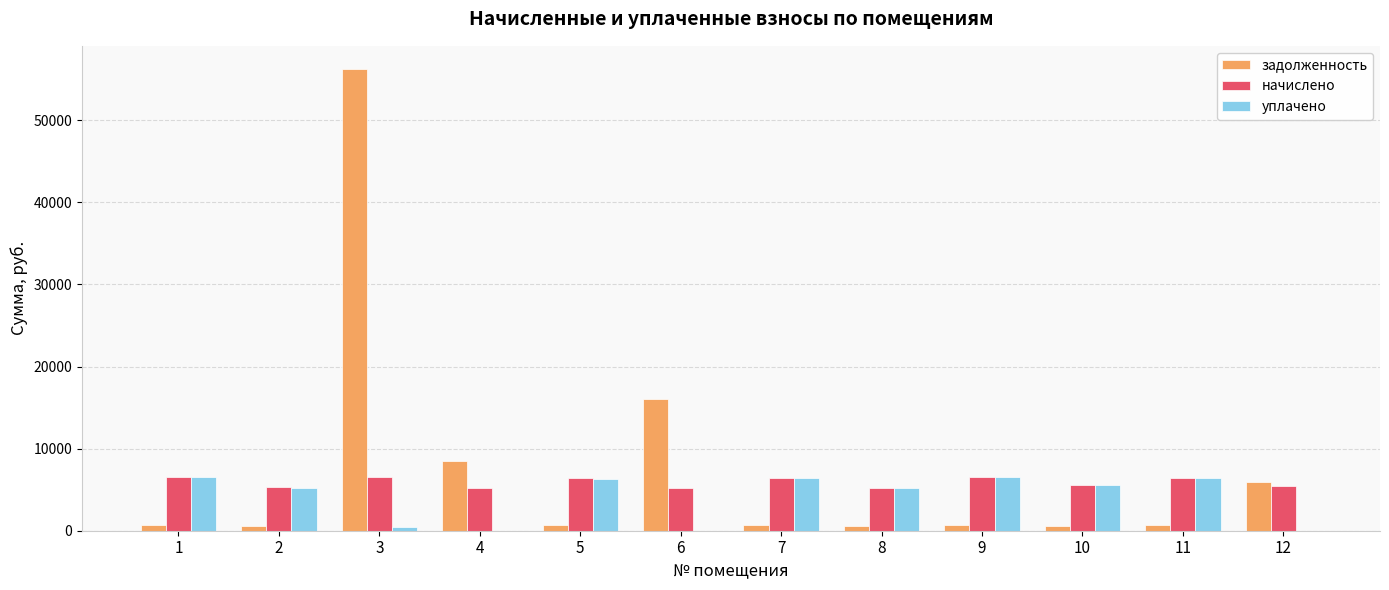

What is the sum of all начислено values?

70686.4